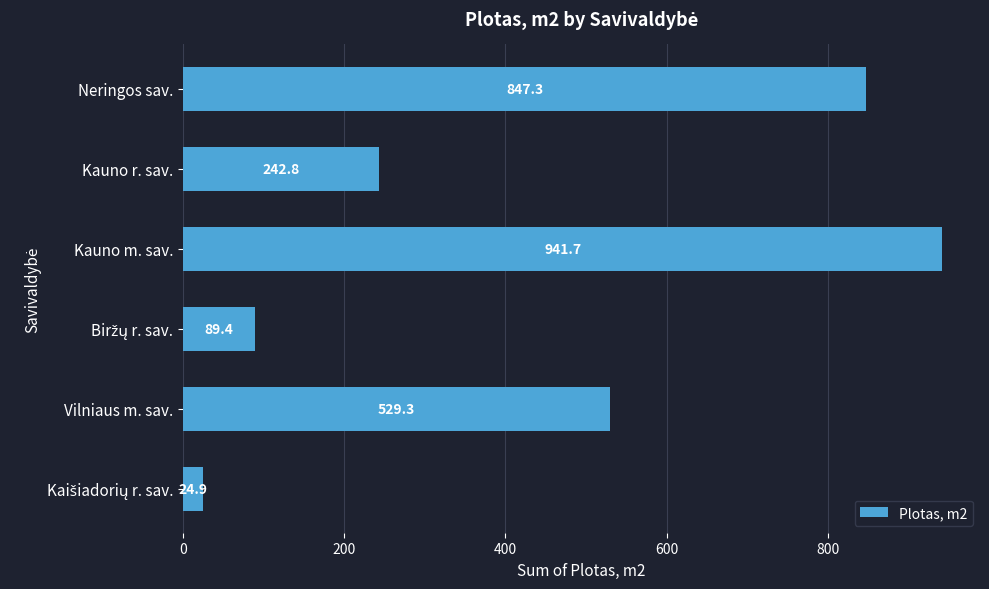

What is the average value?

445.9